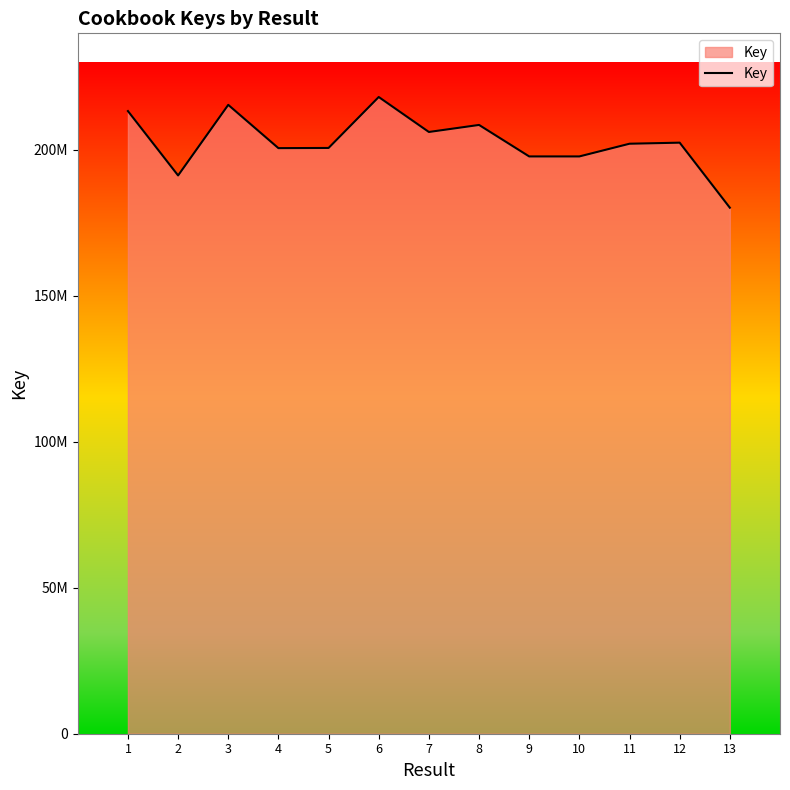

What is the average value?

202641067